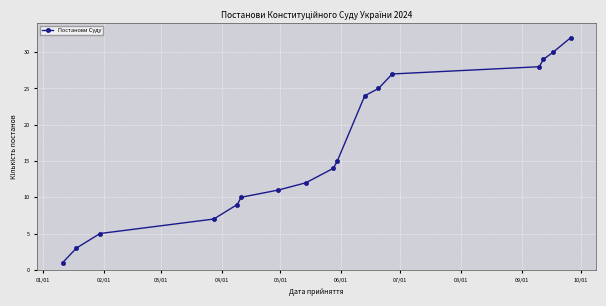

How many lines are shown in the chart?

1